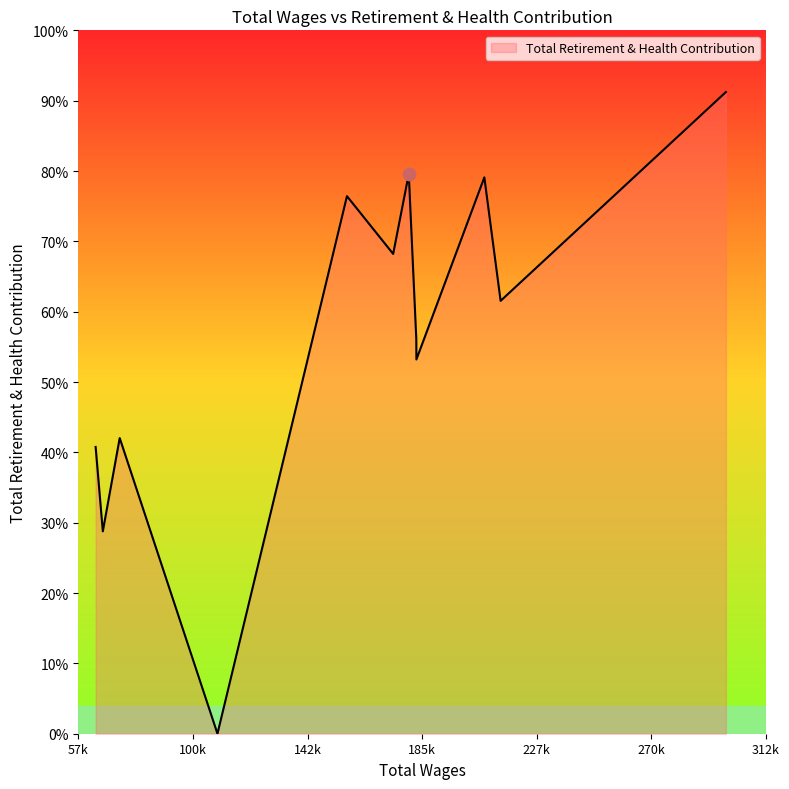

Is this an area chart (filled region under the line)?

Yes